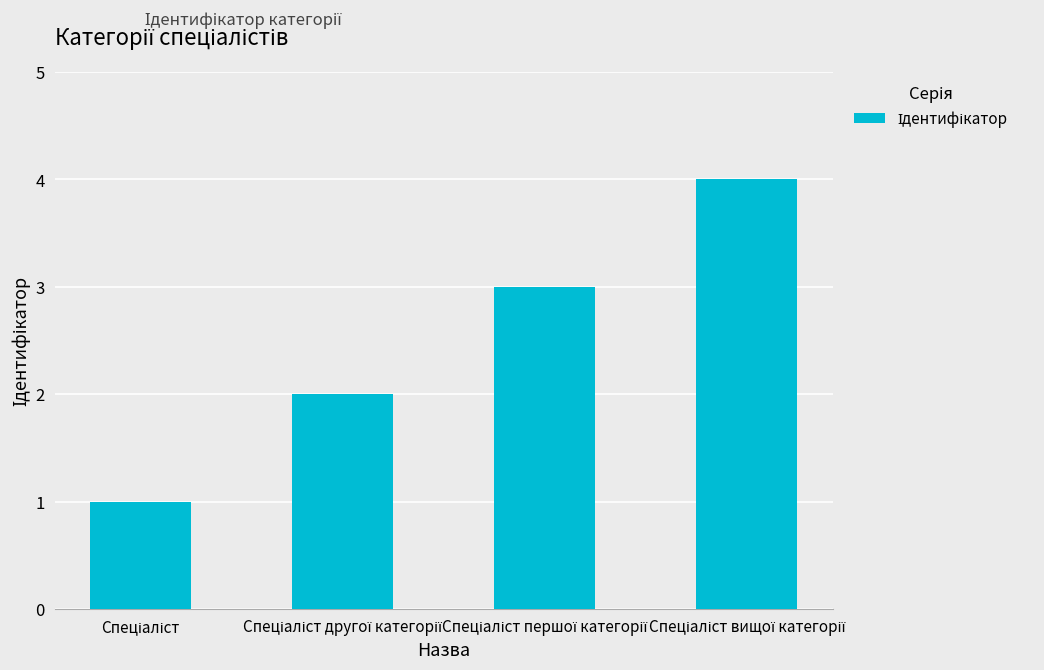

How many values are between 2 and 4?

3